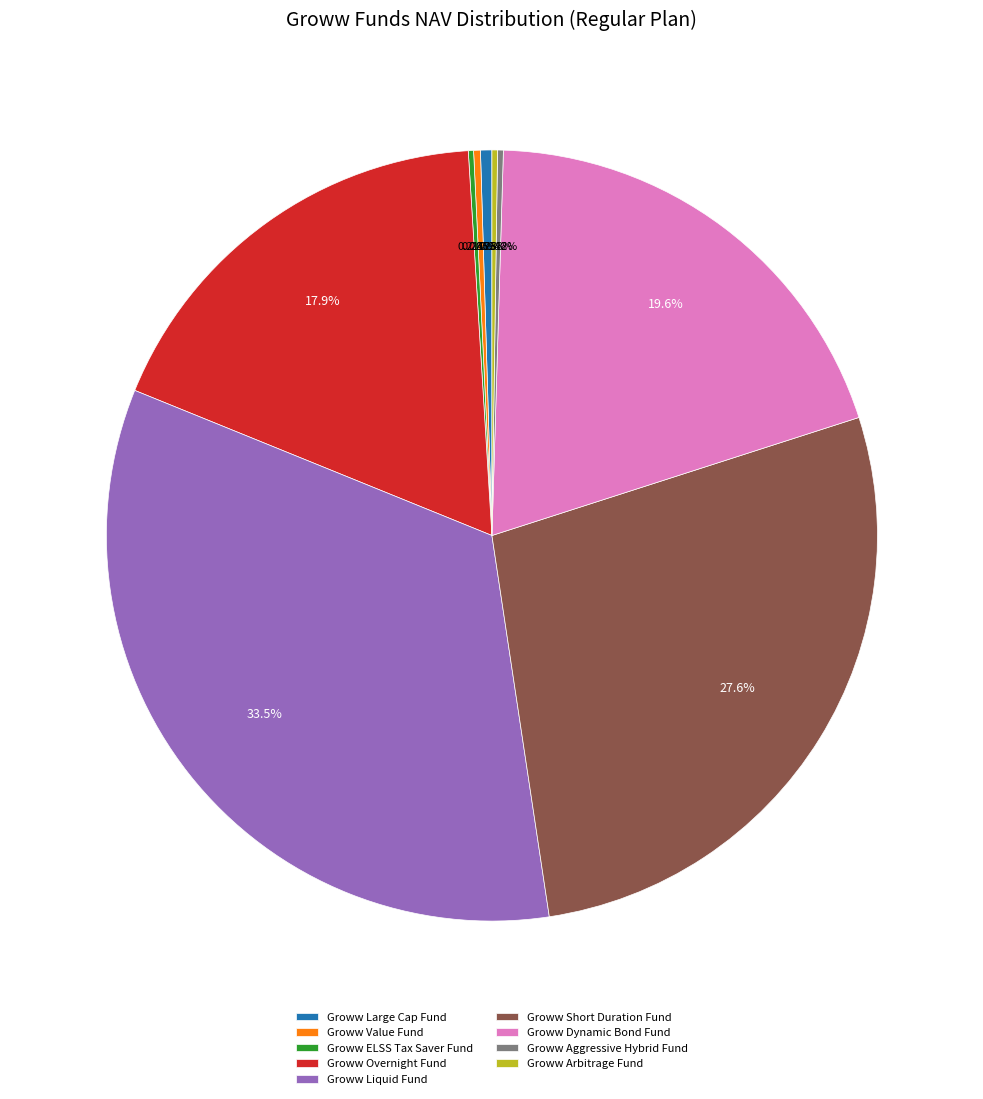

Which slice is the largest?

Groww Liquid Fund